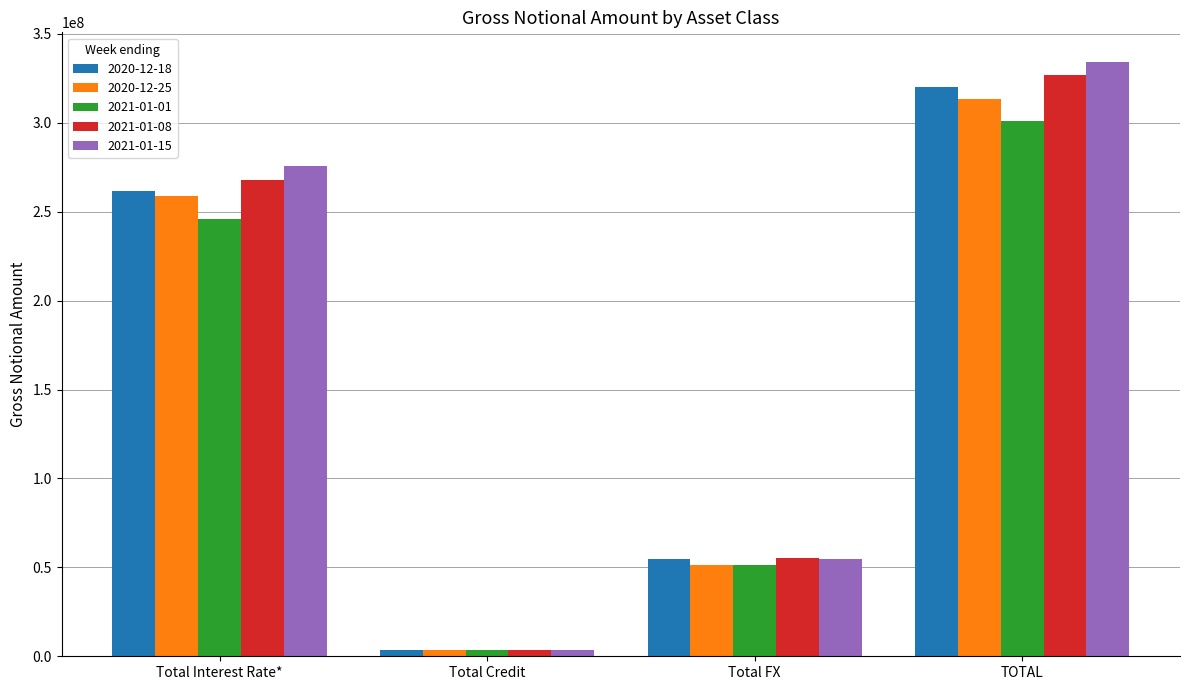

What is the minimum value shown in the chart?

3491581